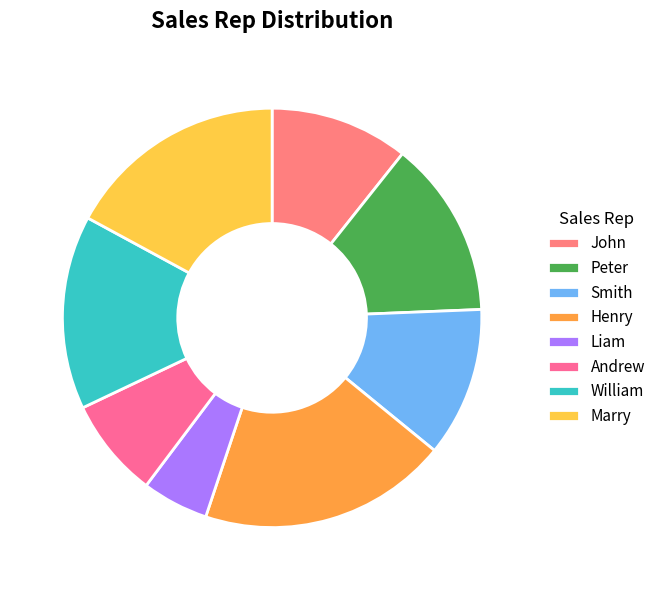

What percentage is the Henry slice, to the nearest percent?

19%